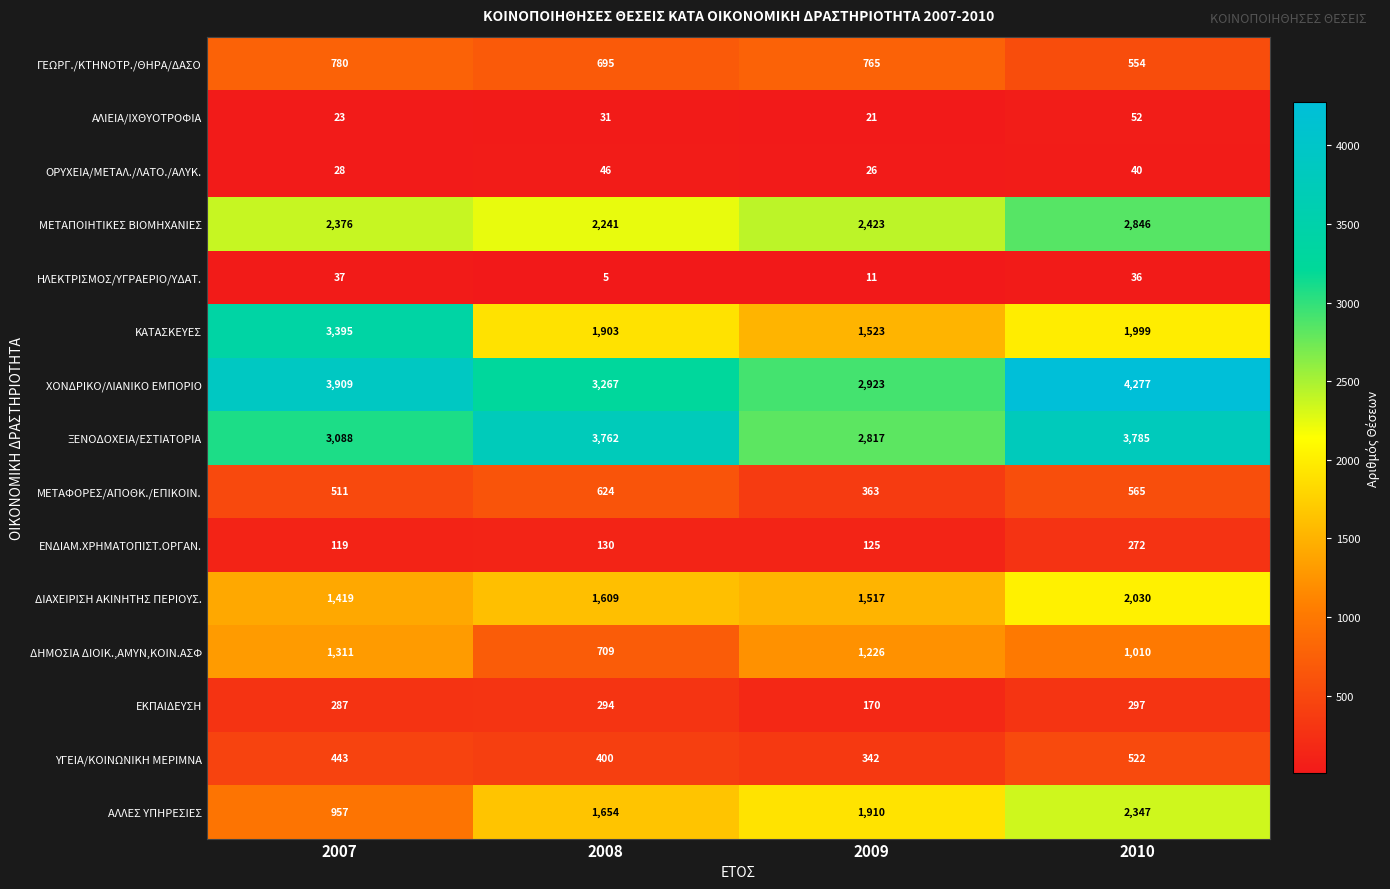

True or false: ΔΗΜΟΣΙΑ ΔΙΟΙΚ.,ΑΜΥΝ,ΚΟΙΝ.ΑΣΦ has a value of 1010 at 2010.

True